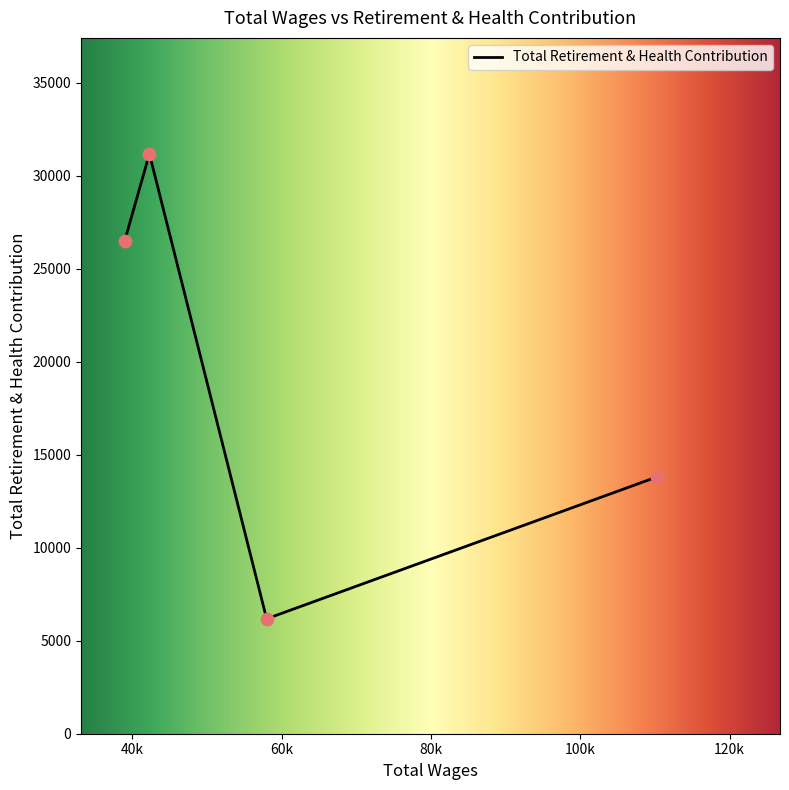

Between 38993.0 and 110213.0, which is larger?

110213.0